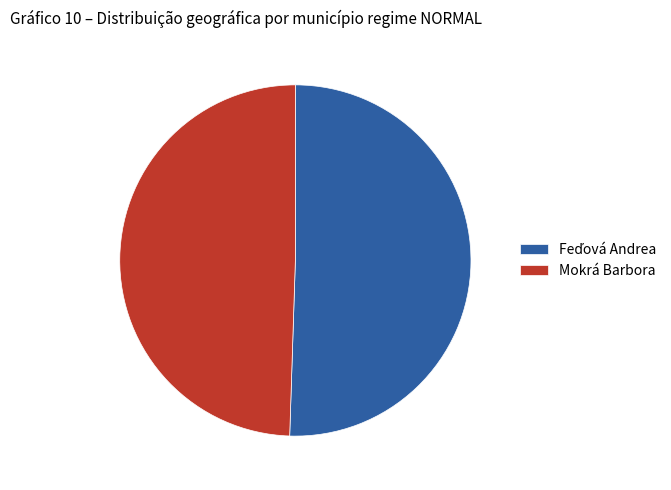

How many segments does this pie chart have?

2